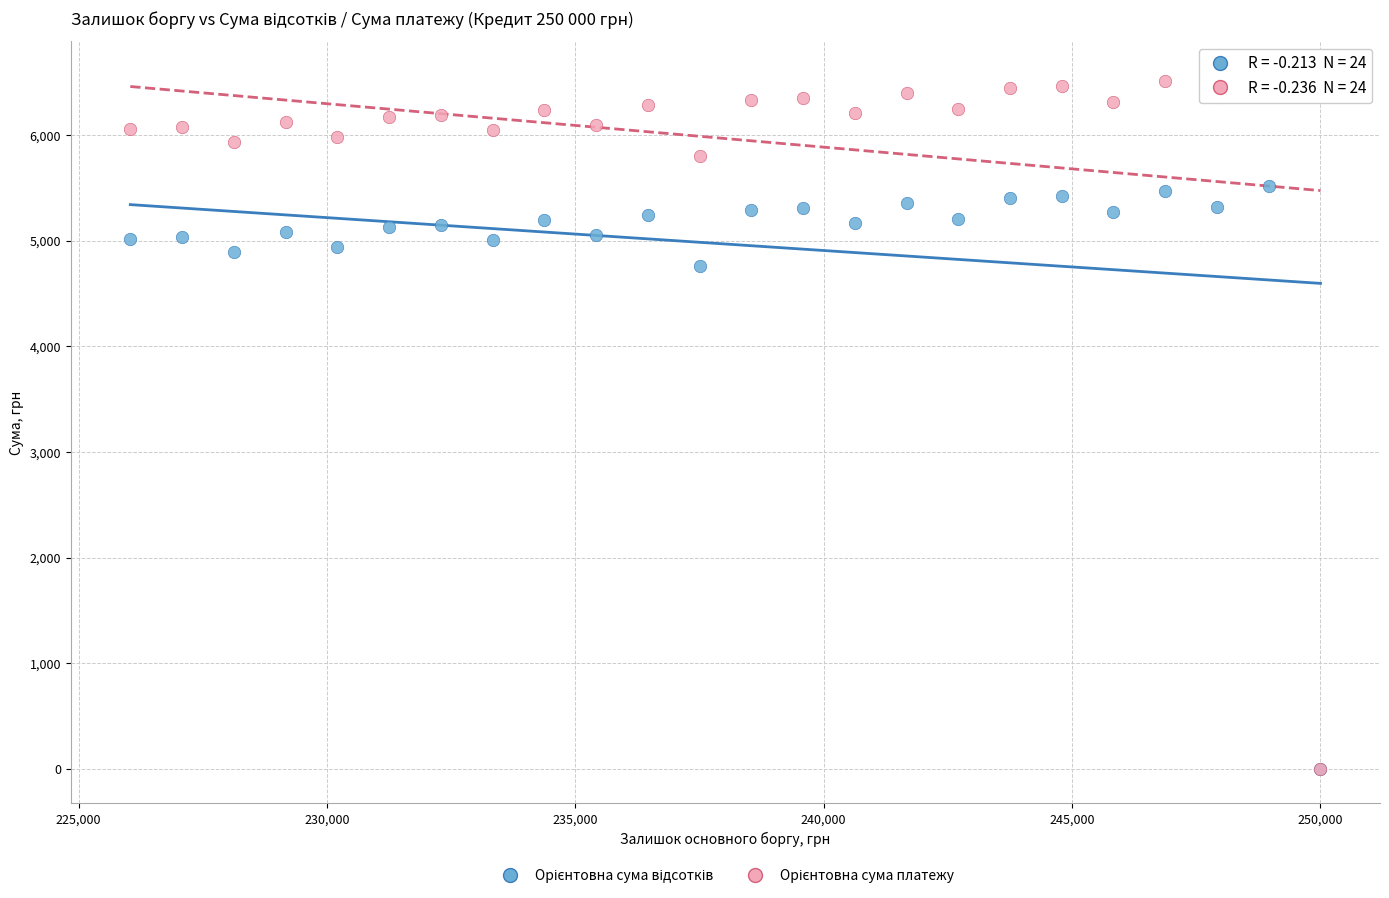

Across all series, what Y value is closest to 3280?

4755.9